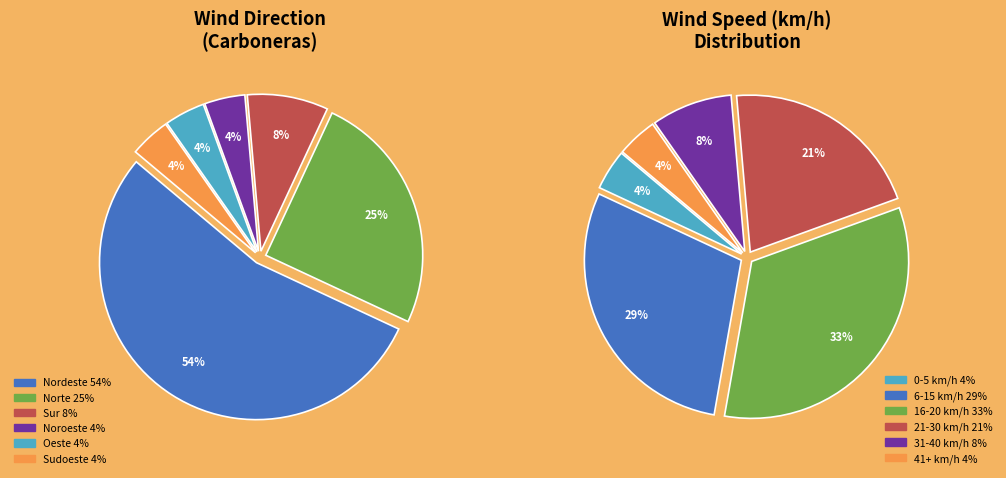

Does Nordeste account for over 50% of the chart?

Yes